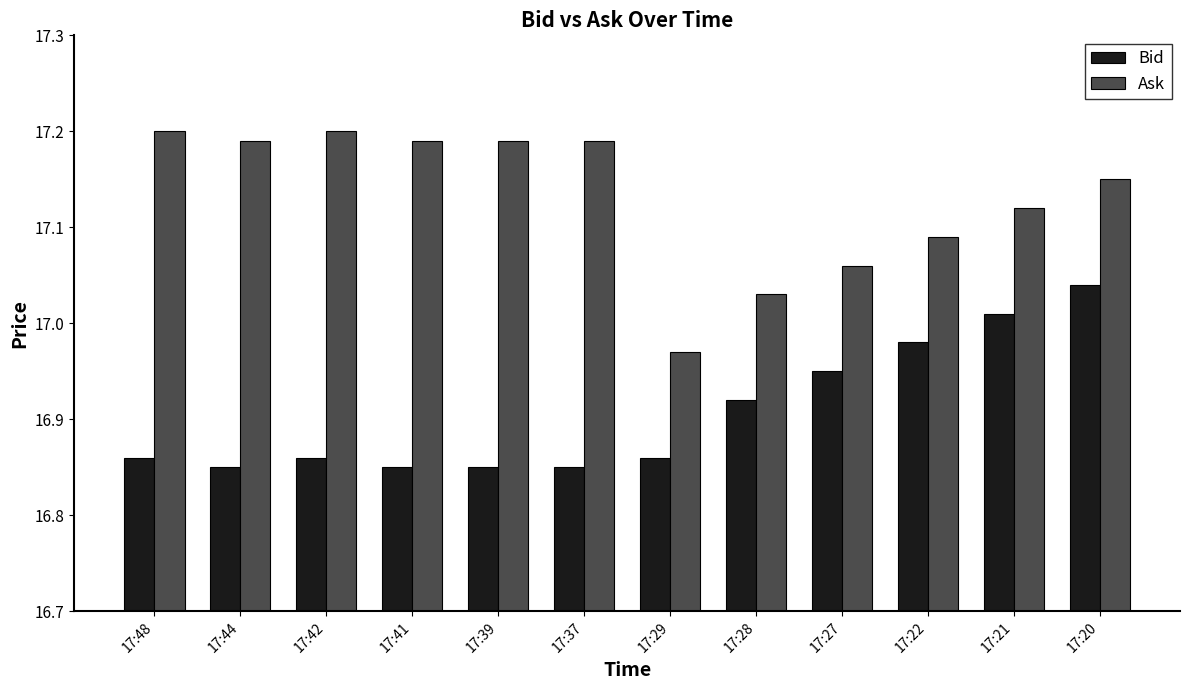

What is the difference between the highest and lowest values at 17:20?

0.1